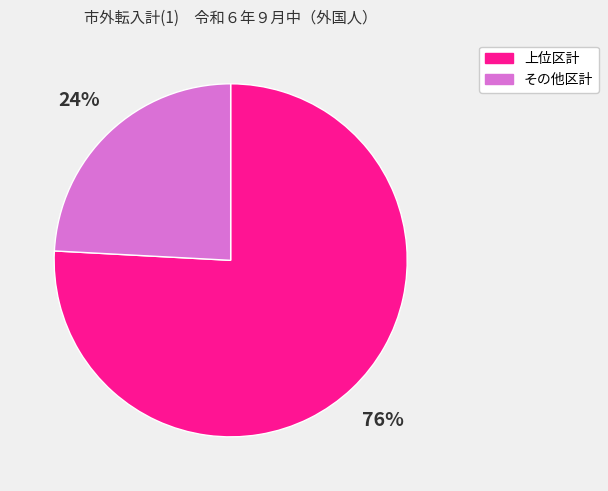

Is there any slice that represents more than half of the pie?

Yes